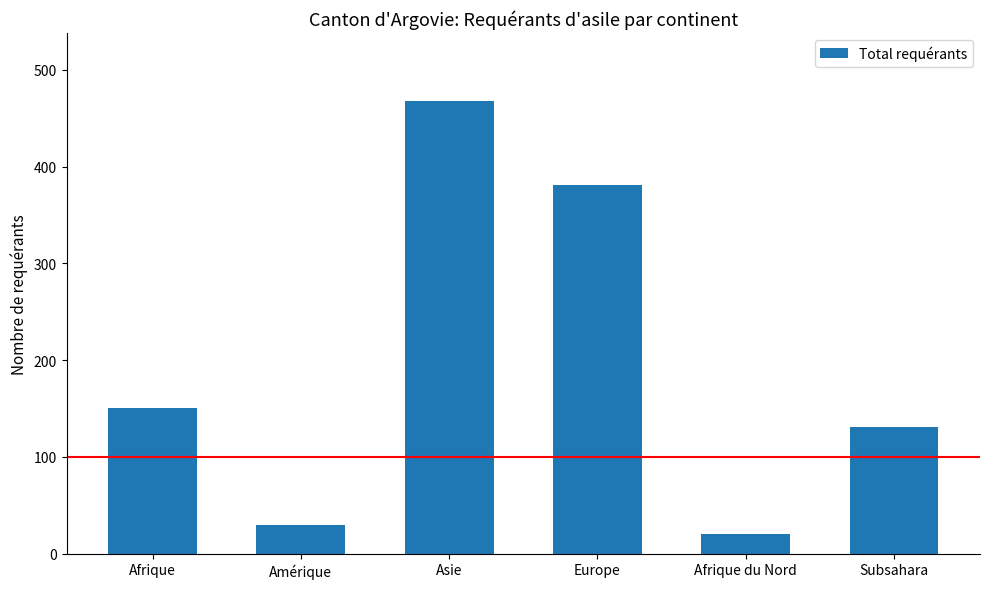

Is it true that the value at Amérique is 30?

True